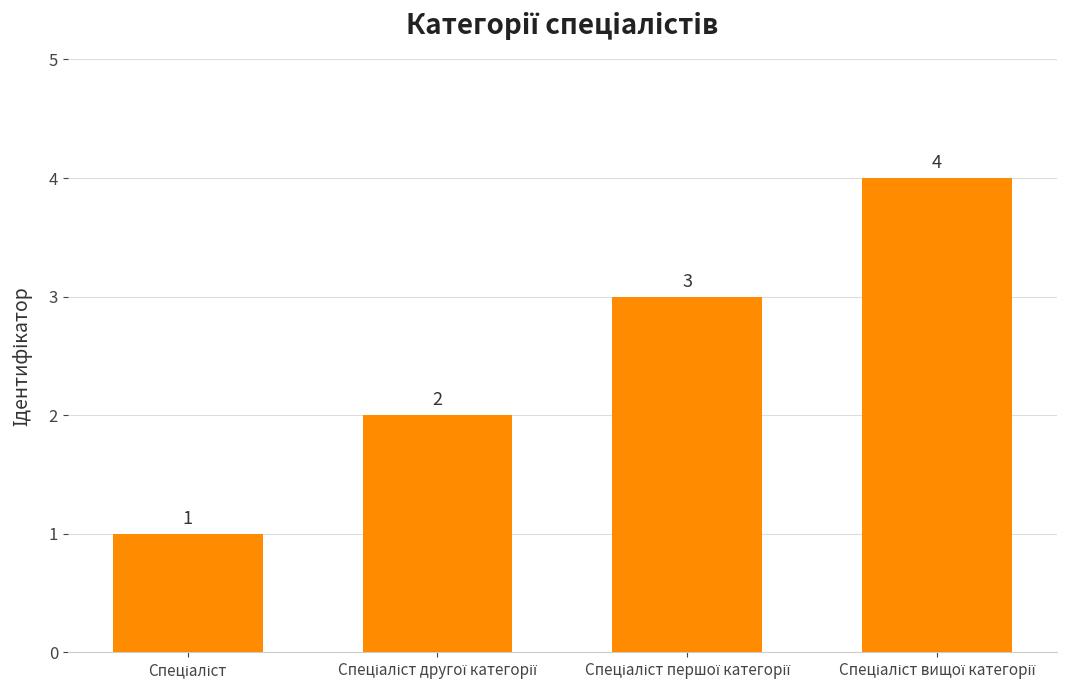

What is the value of the 2nd bar from the left?

2